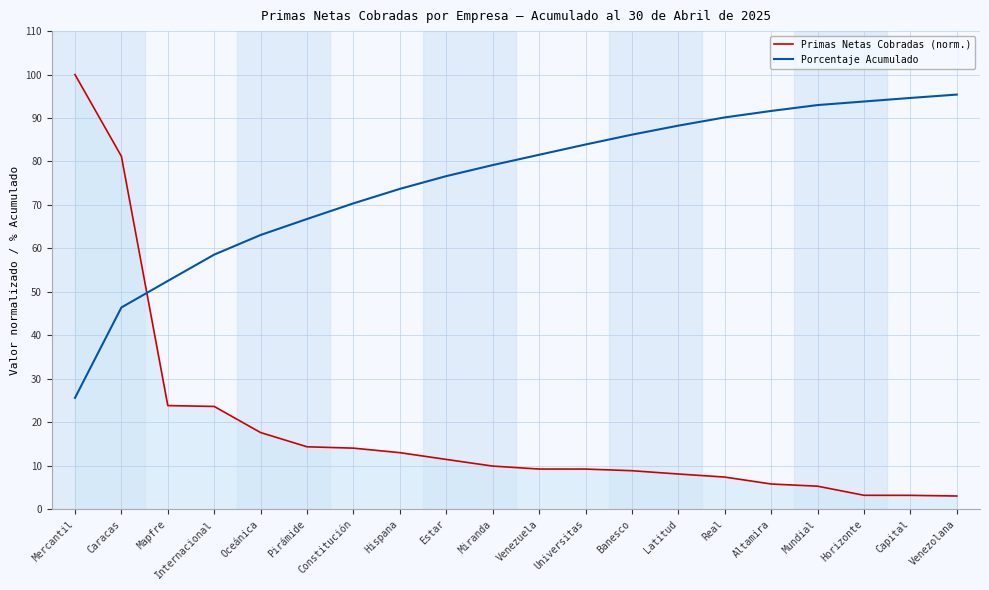

What is the difference between the Porcentaje Acumulado values at Real and Mundial?

2.8